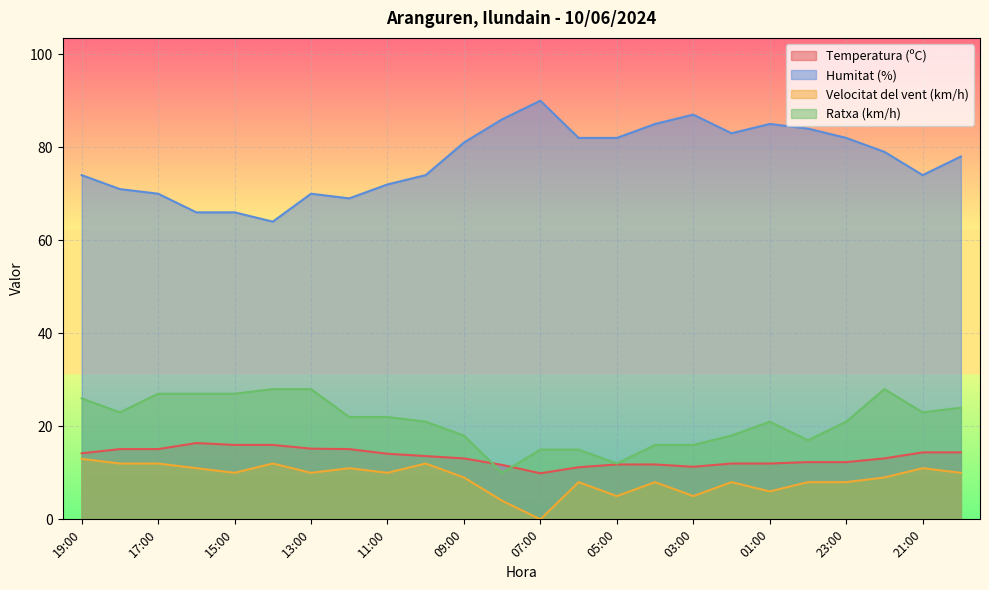

What is the lowest value of the Ratxa (km/h) series?

10.0